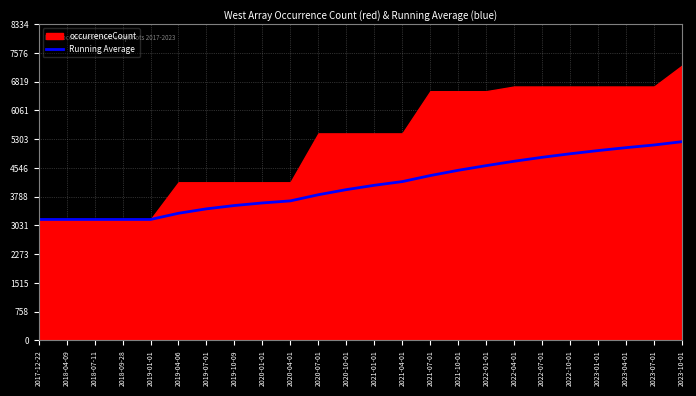

What is the lowest value of the Running Average series?

3188.0